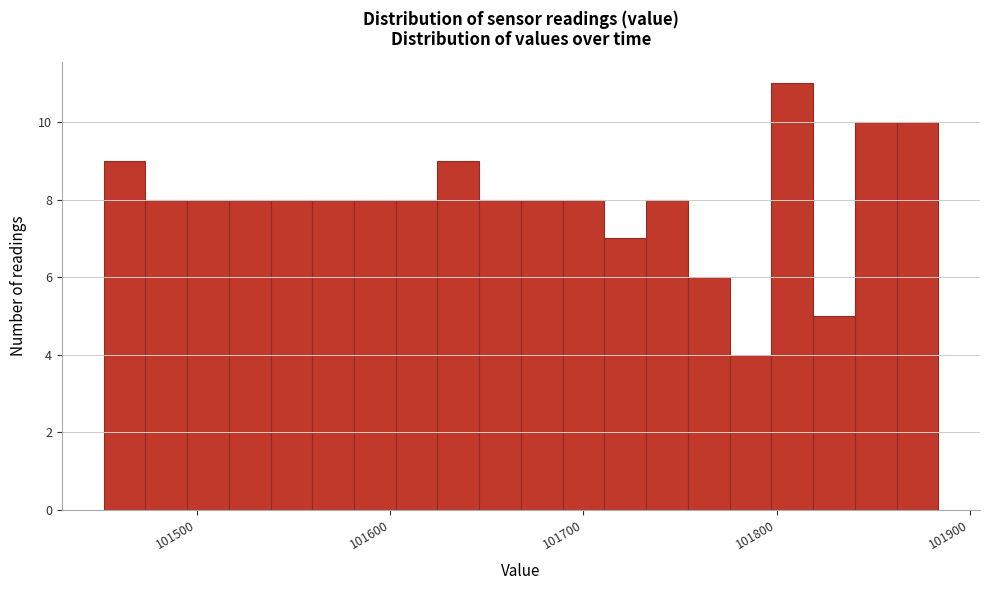

Around what value on the x-axis is the tallest bar? Give the approximate position of its centre, as read against the axis.

101810